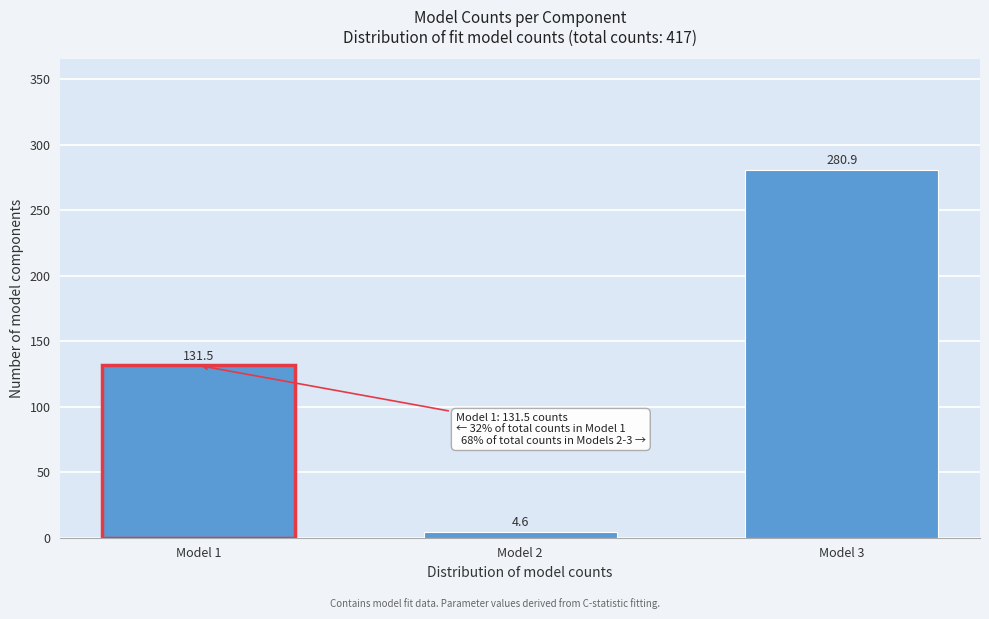

Reading left to right, list all the values displayed in this chart.

Model 1=131.5	Model 2=4.6	Model 3=280.9